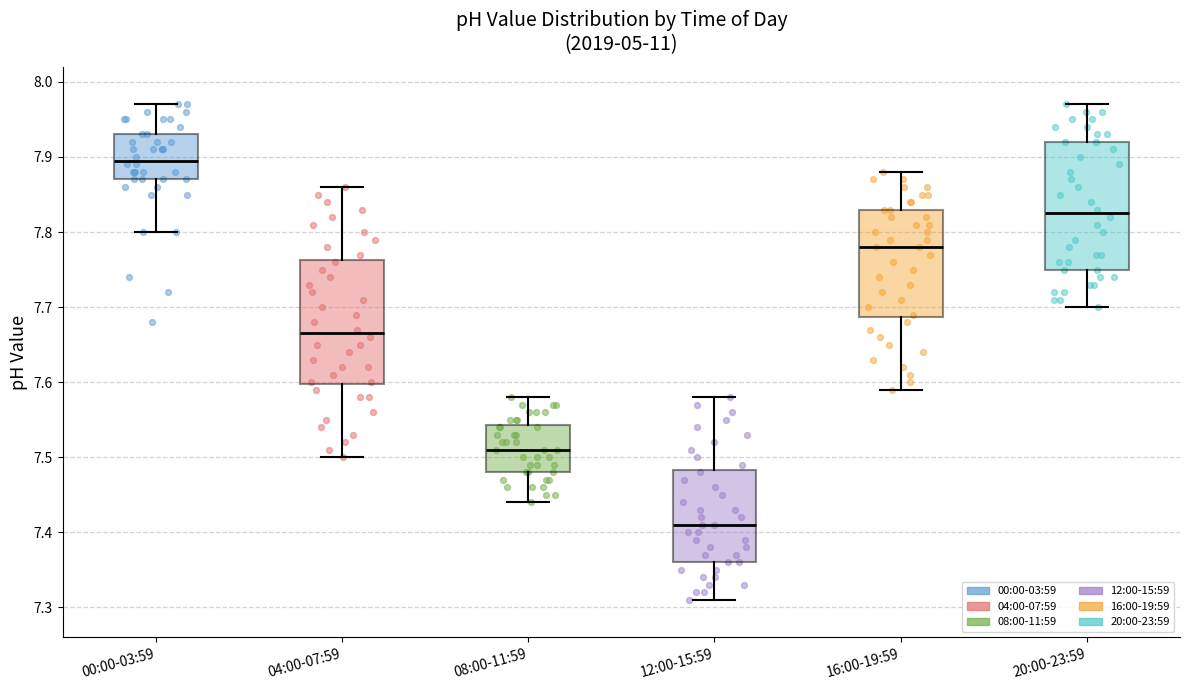

Reading left to right, transcribe this box plot: for each box, give where its median line is, the range the box spans, and where its two whiskers end, as read against the y-axis. The values are not printed on the chart, so give them approximately, as read against the axis.

00:00-03:59: median 7.90, box 7.87 to 7.93, whiskers 7.80 to 7.97
04:00-07:59: median 7.67, box 7.60 to 7.76, whiskers 7.50 to 7.86
08:00-11:59: median 7.51, box 7.48 to 7.54, whiskers 7.44 to 7.58
12:00-15:59: median 7.41, box 7.36 to 7.48, whiskers 7.31 to 7.58
16:00-19:59: median 7.78, box 7.69 to 7.83, whiskers 7.59 to 7.88
20:00-23:59: median 7.83, box 7.75 to 7.92, whiskers 7.70 to 7.97